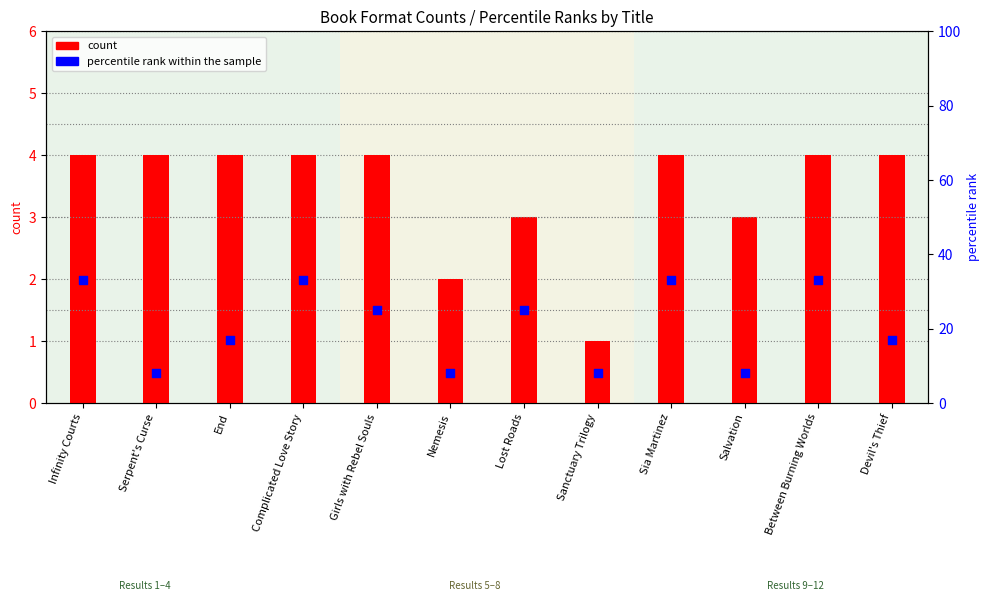

At which category is the sum across all series the highest?

Infinity Courts